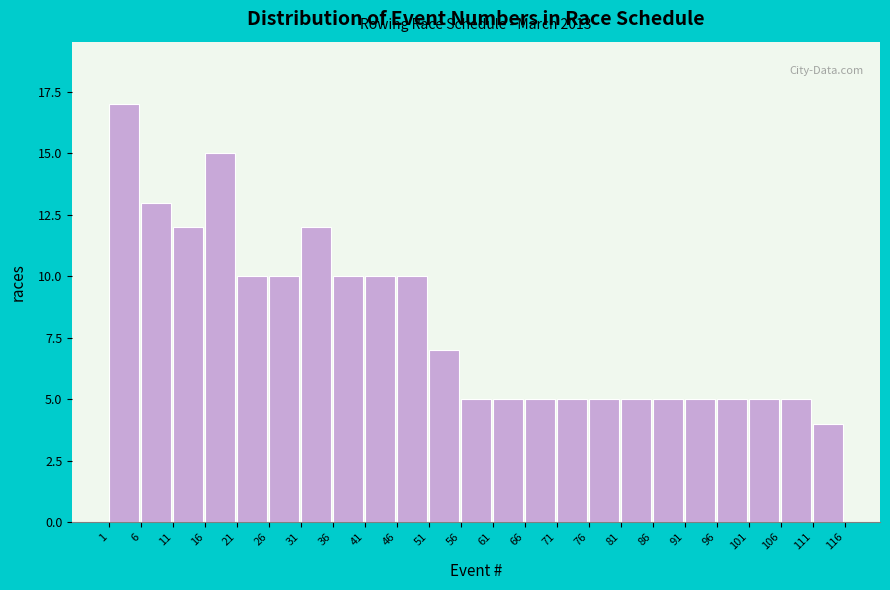

Which range on the x-axis has the tallest bar?

1 to 6